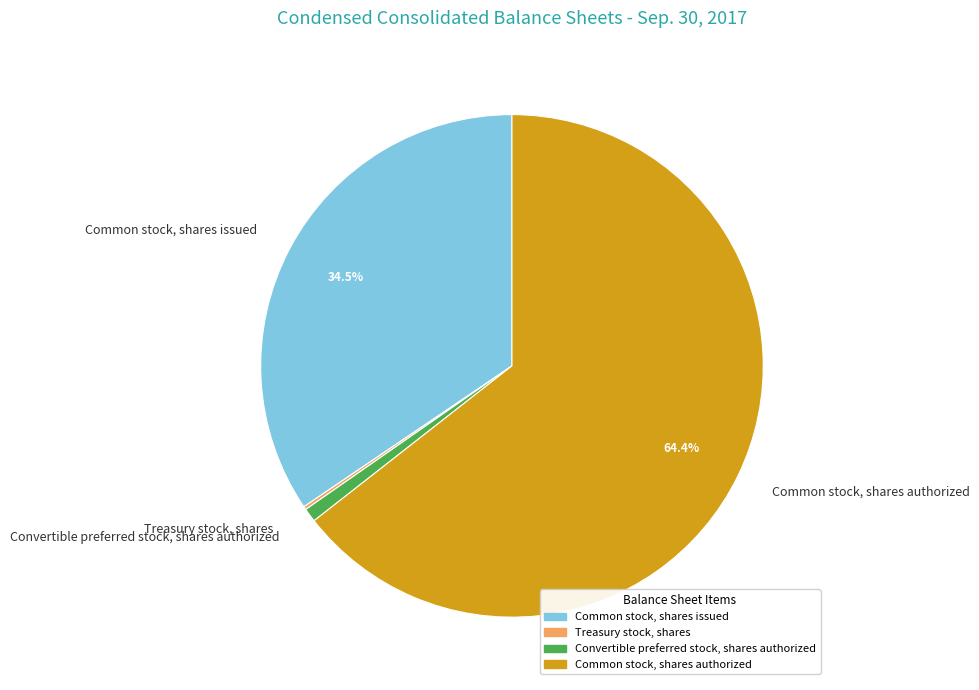

Is there any slice that represents more than half of the pie?

Yes